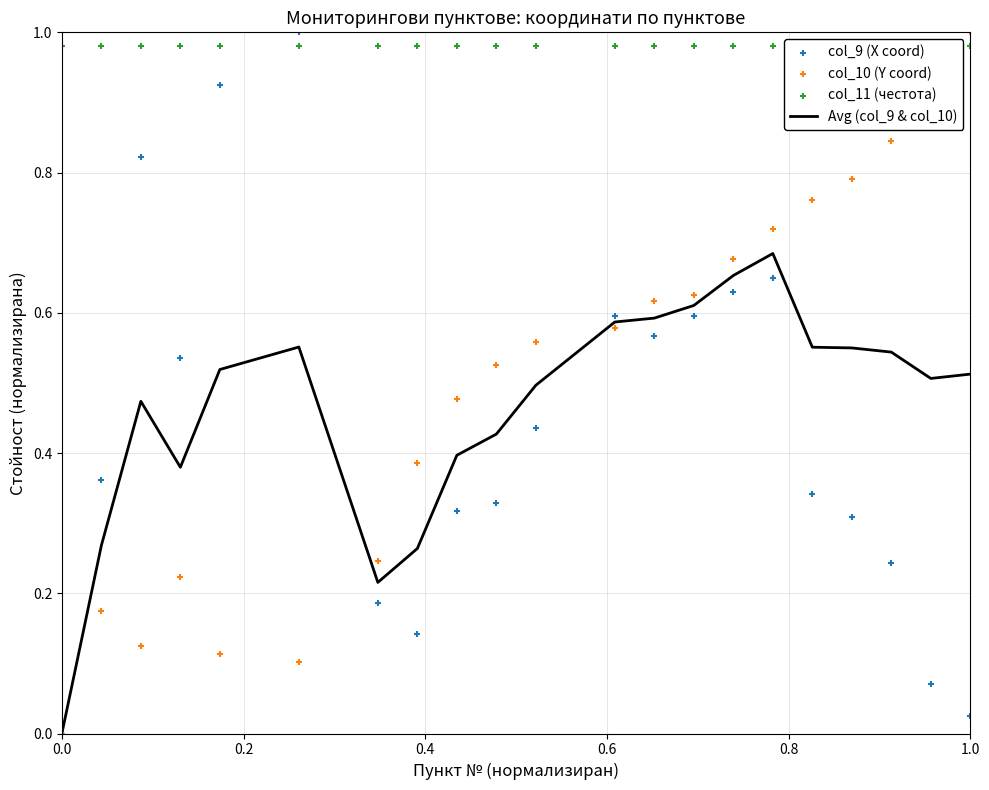

Which series has the widest spread of Y values?

col_9 (X coord)